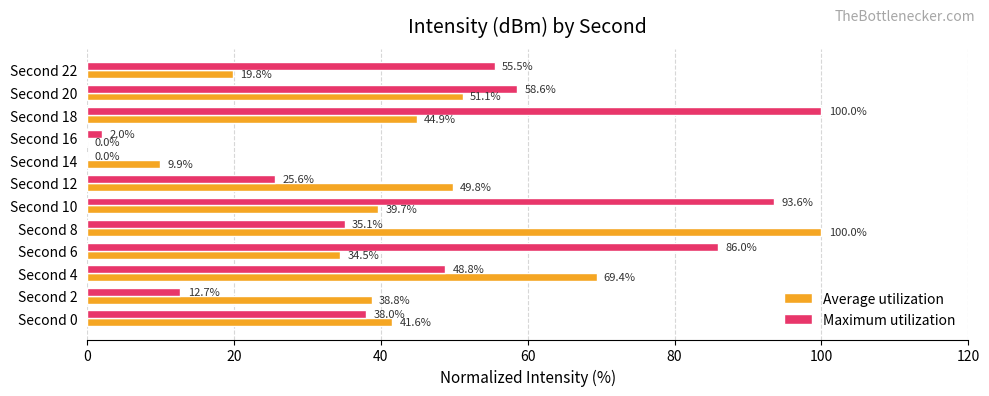

What is the greatest value displayed?

100.0